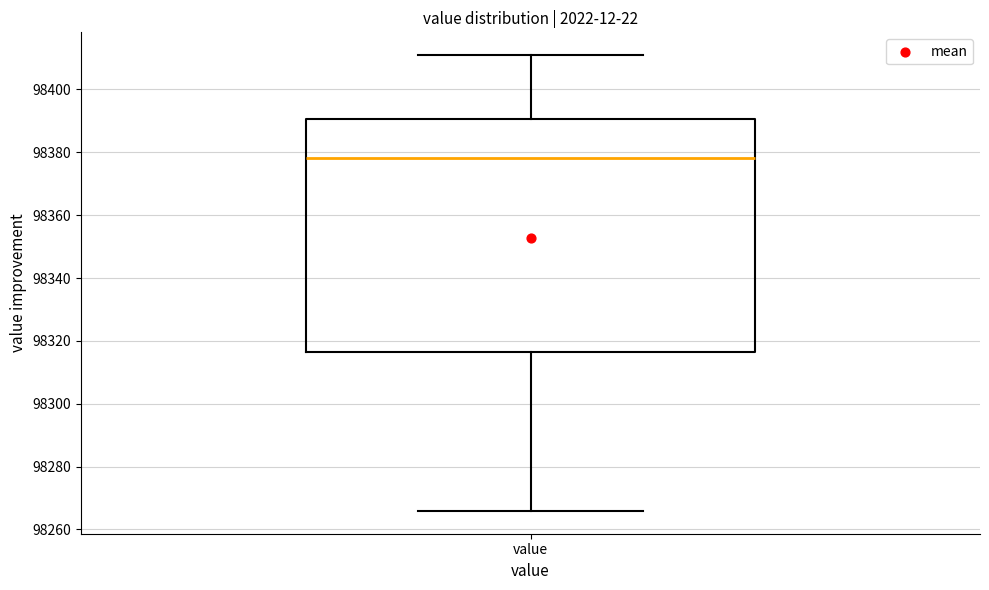

Read this box plot against the y-axis: the position of the median line, the range covered by the box, and the ends of both whiskers. The values are not printed on the chart, so give them approximately, as read against the axis.

median 98378, box 98316 to 98390, whiskers 98266 to 98410